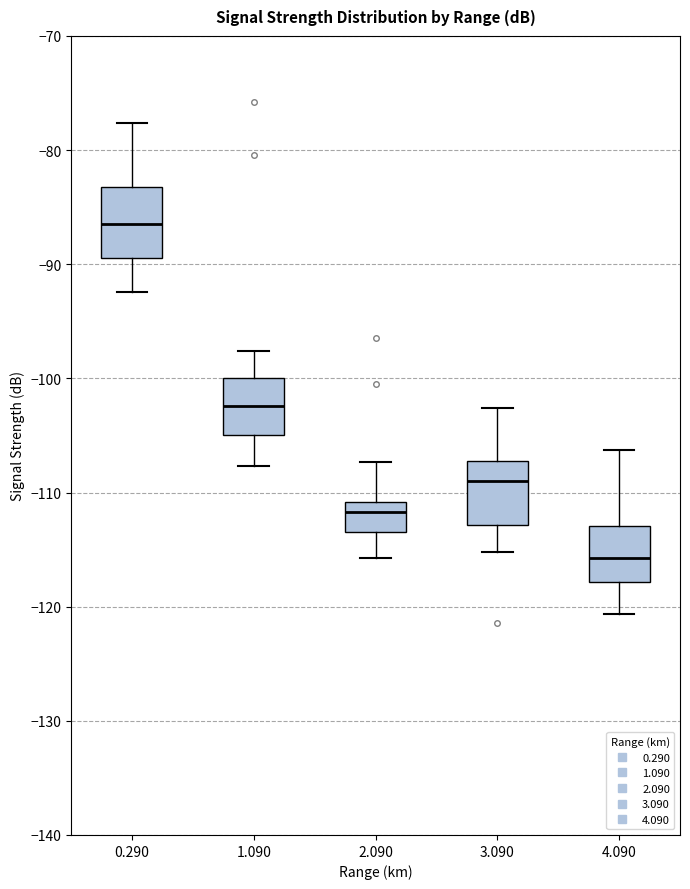

Which box's median line is the lowest?

4.090